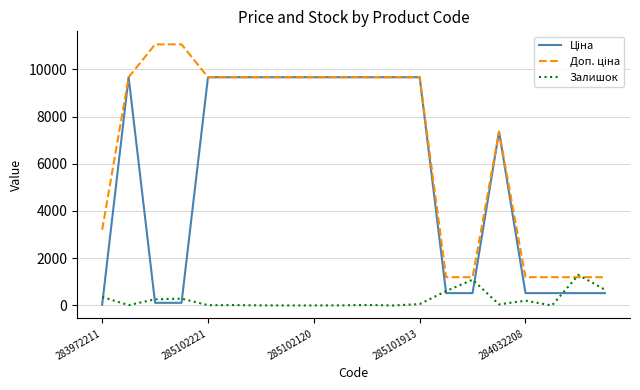

Does the chart have visible grid lines?

Yes